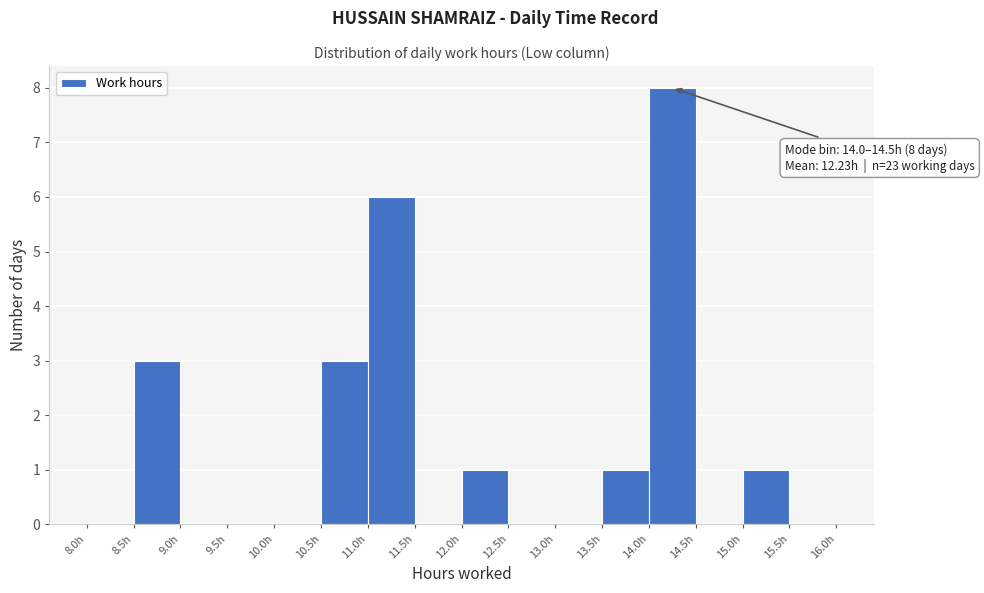

Over which range of the x-axis is the bar tallest?

14.0 to 14.5